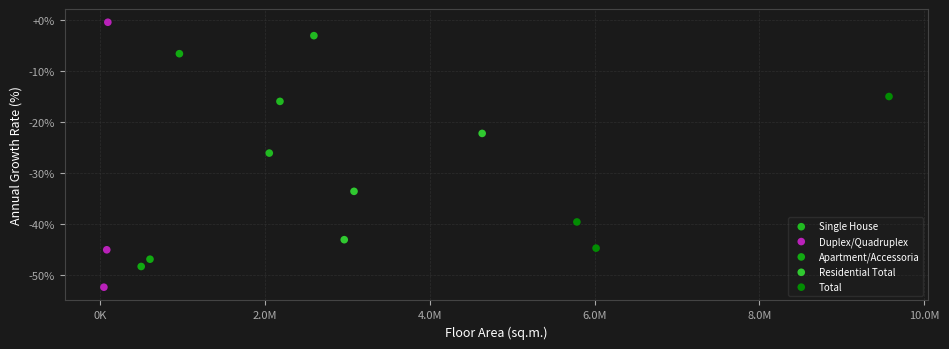

Which series contains the highest Y value?

Duplex/Quadruplex